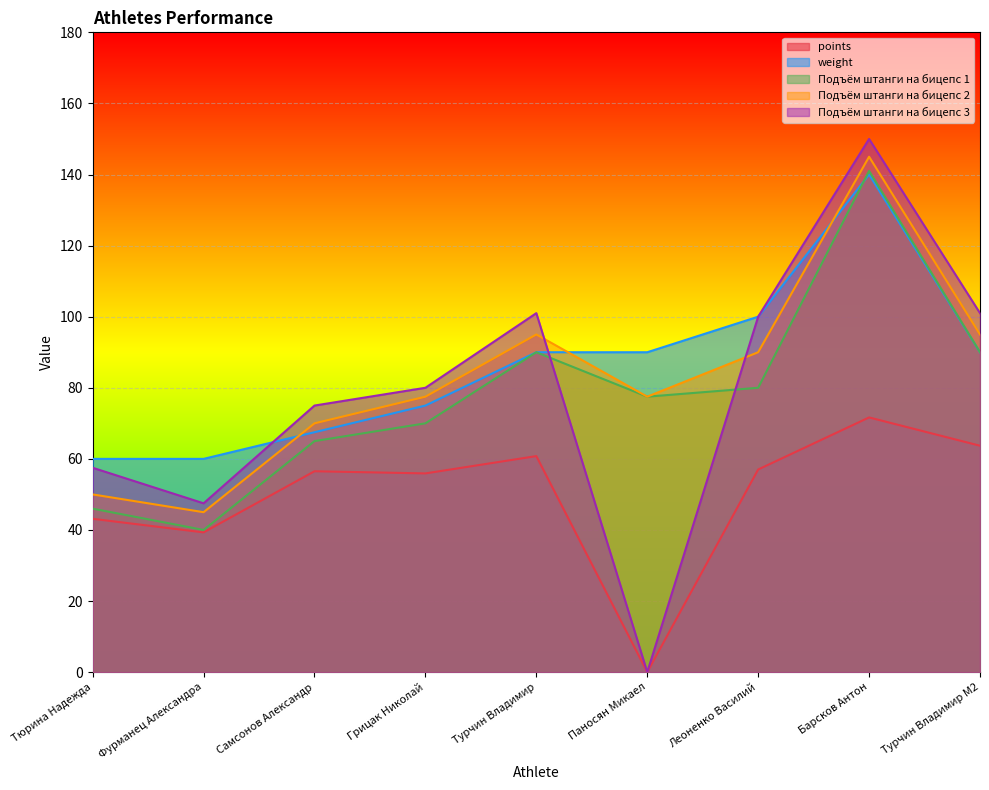

What are all the series names shown in the legend?

points, weight, Подъём штанги на бицепс 1, Подъём штанги на бицепс 2, Подъём штанги на бицепс 3